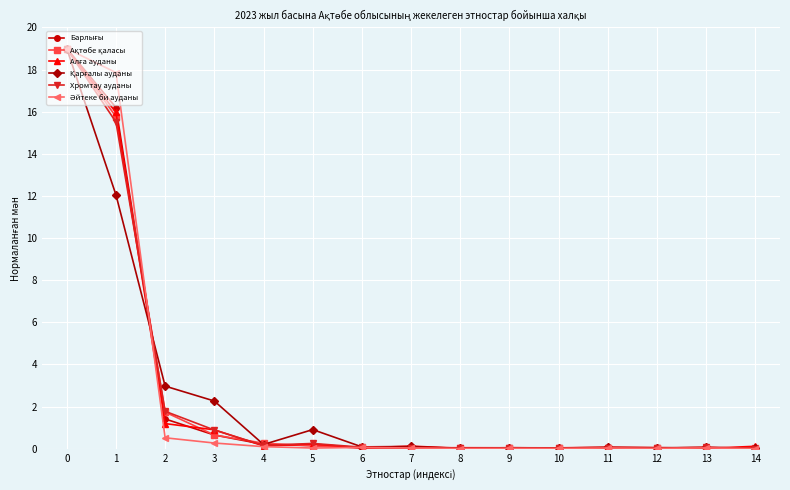

True or false: Хромтау ауданы has a value of 0.0 at 11.

True